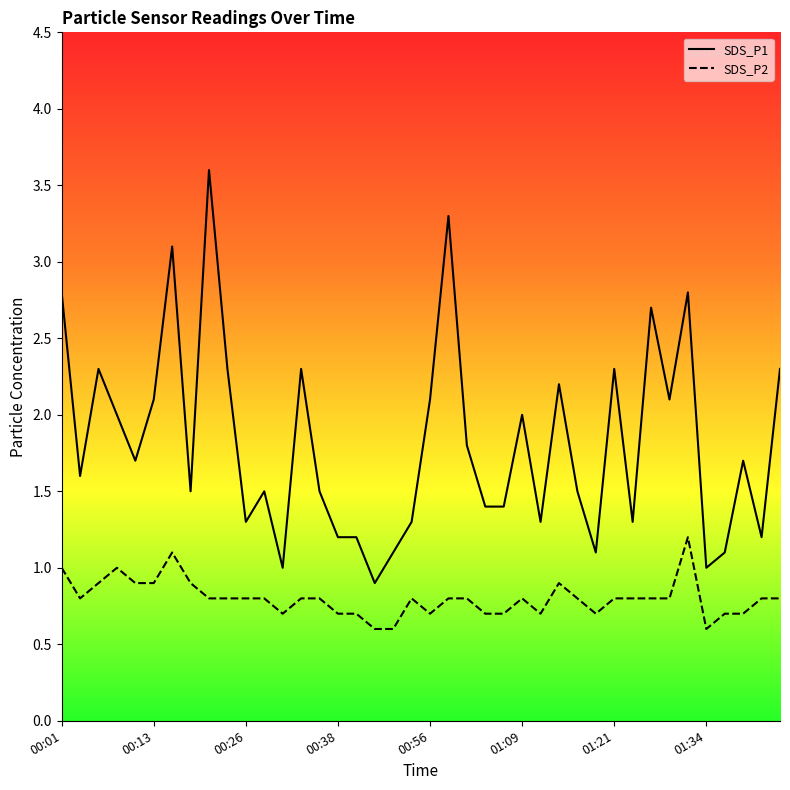

Reading right to left, list all the values displayed in this chart.

SDS_P1: 01:44=2.3	01:41=1.2	01:39=1.7	01:36=1.1	01:34=1.0	01:31=2.8	01:29=2.1	01:26=2.7	01:24=1.3	01:21=2.3	01:19=1.1	01:16=1.5	01:14=2.2	01:11=1.3	01:09=2.0	01:06=1.4	01:04=1.4	01:01=1.8	00:59=3.3	00:56=2.1	00:54=1.3	00:51=1.1	00:49=0.9	00:41=1.2	00:38=1.2	00:36=1.5	00:33=2.3	00:31=1.0	00:28=1.5	00:26=1.3	00:23=2.3	00:21=3.6	00:18=1.5	00:16=3.1	00:13=2.1	00:11=1.7	00:08=2.0	00:06=2.3	00:03=1.6	00:01=2.8
SDS_P2: 01:44=0.8	01:41=0.8	01:39=0.7	01:36=0.7	01:34=0.6	01:31=1.2	01:29=0.8	01:26=0.8	01:24=0.8	01:21=0.8	01:19=0.7	01:16=0.8	01:14=0.9	01:11=0.7	01:09=0.8	01:06=0.7	01:04=0.7	01:01=0.8	00:59=0.8	00:56=0.7	00:54=0.8	00:51=0.6	00:49=0.6	00:41=0.7	00:38=0.7	00:36=0.8	00:33=0.8	00:31=0.7	00:28=0.8	00:26=0.8	00:23=0.8	00:21=0.8	00:18=0.9	00:16=1.1	00:13=0.9	00:11=0.9	00:08=1.0	00:06=0.9	00:03=0.8	00:01=1.0